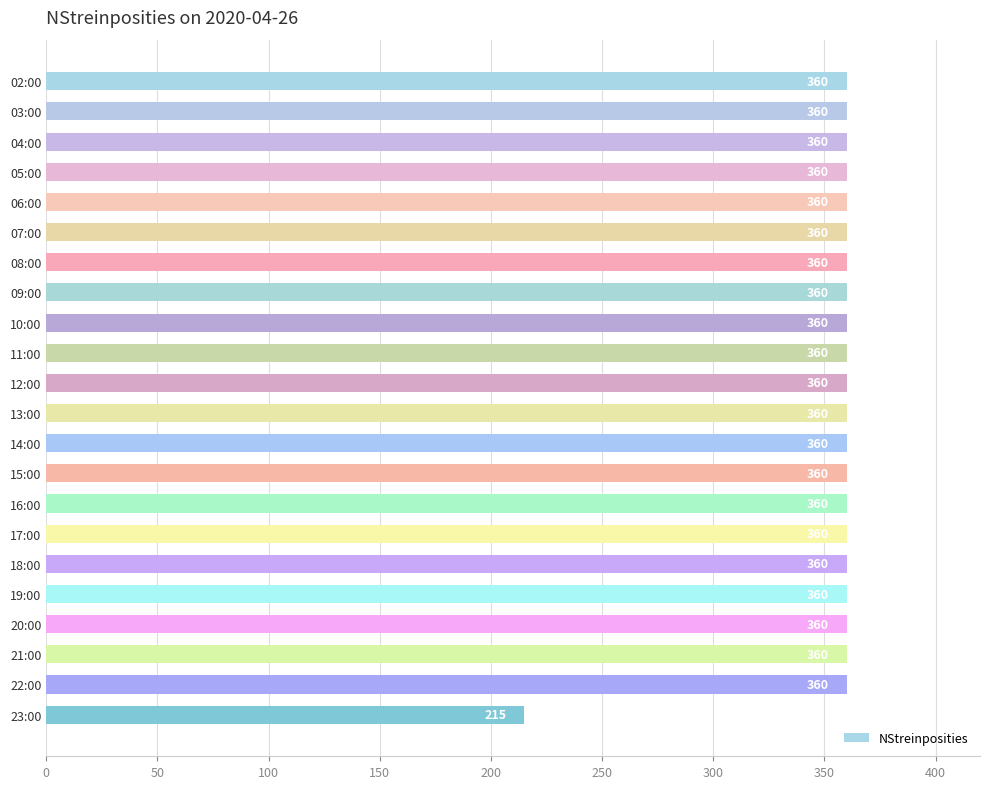

At which label is the value closest to 287?

23:00